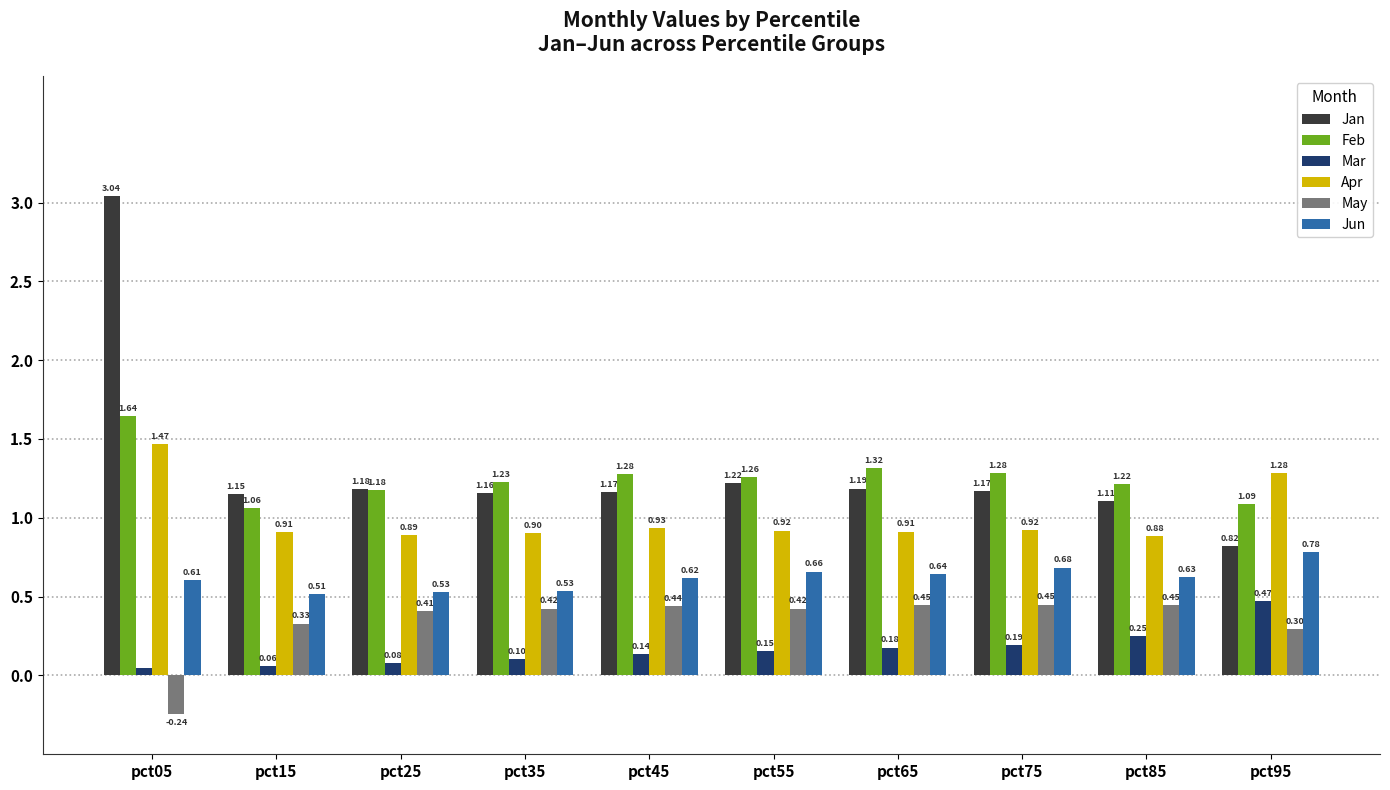

Where is Feb nearest to the value 1?

pct15